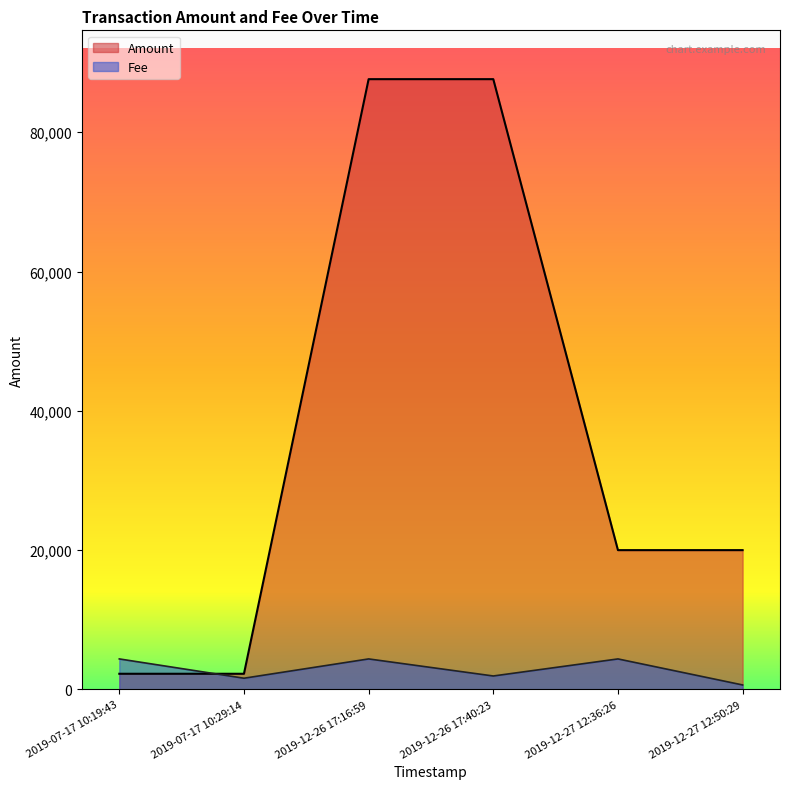

At which category does Amount reach its first local valley?

2019-12-27 12:36:26